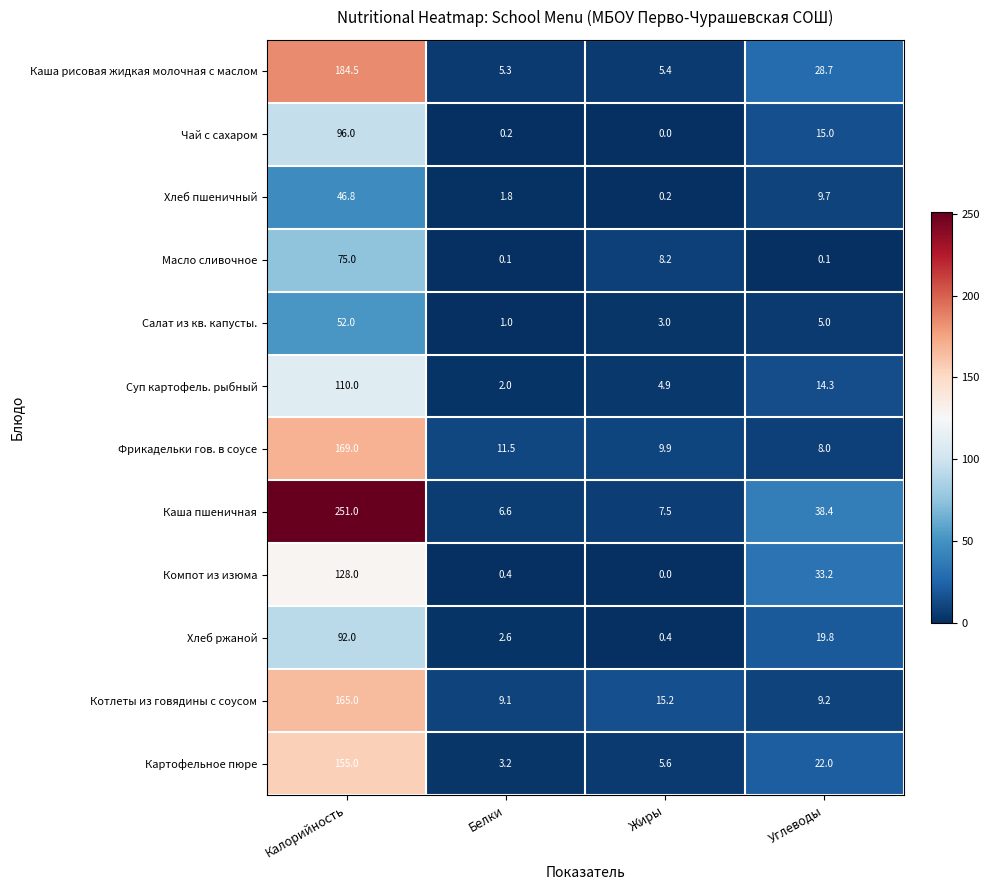

Where does the Чай с сахаром series first go above 15?

Калорийность